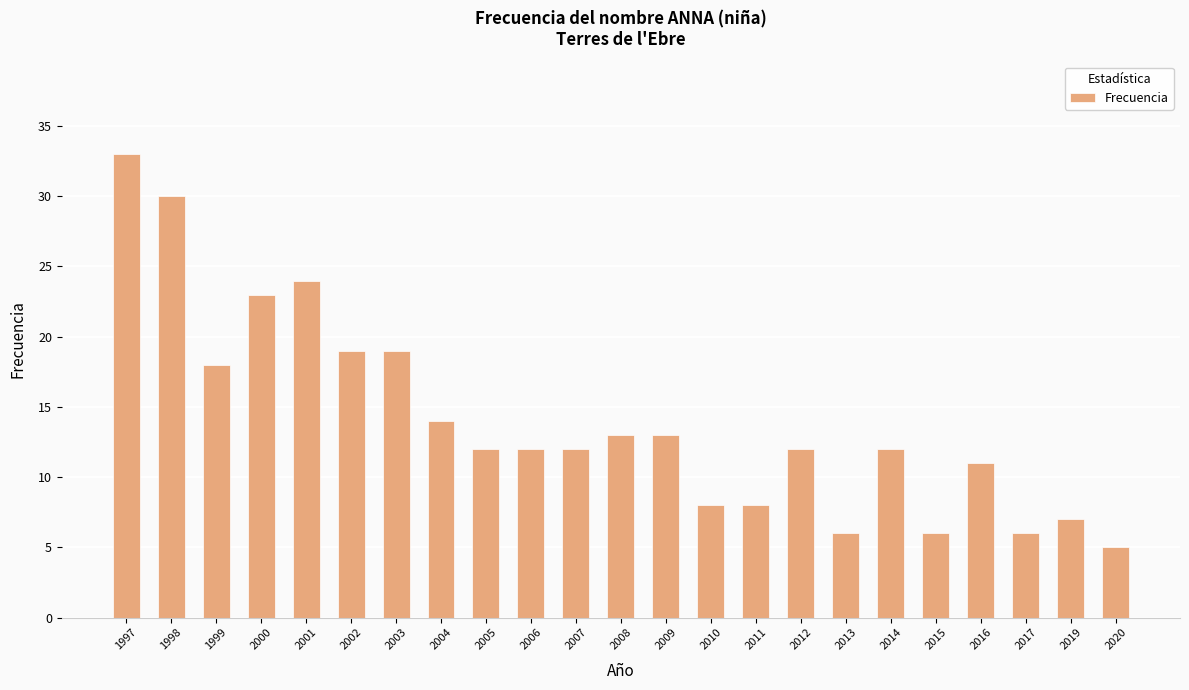

What is the average value?

14